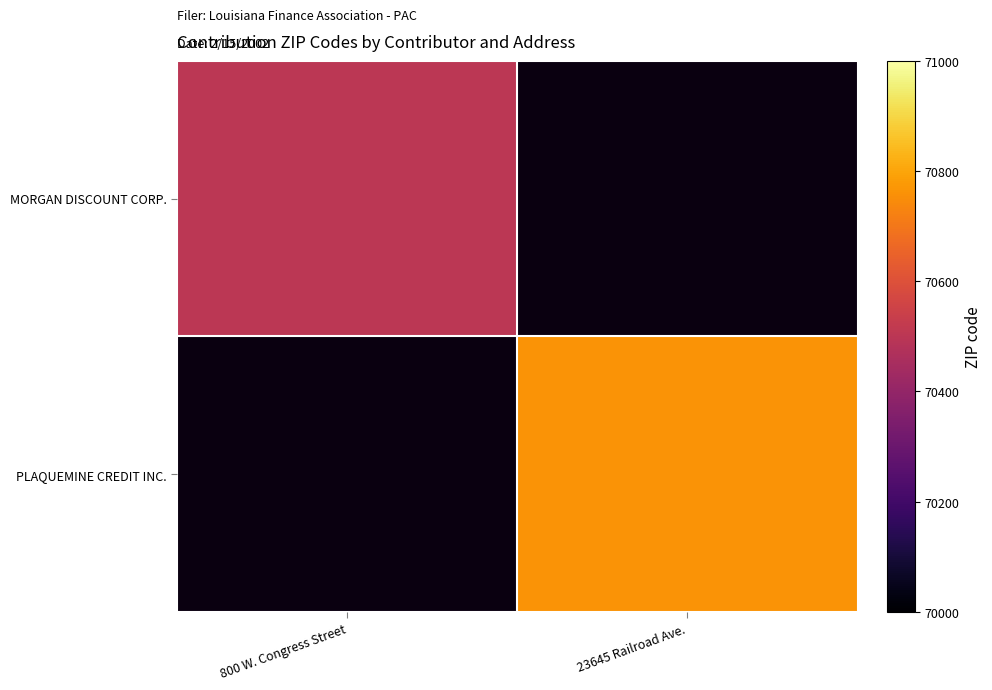

Reading left to right, extract all data points from this chart.

MORGAN DISCOUNT CORP.: 800 W. Congress Street=70501	23645 Railroad Ave.=0
PLAQUEMINE CREDIT INC.: 800 W. Congress Street=0	23645 Railroad Ave.=70764